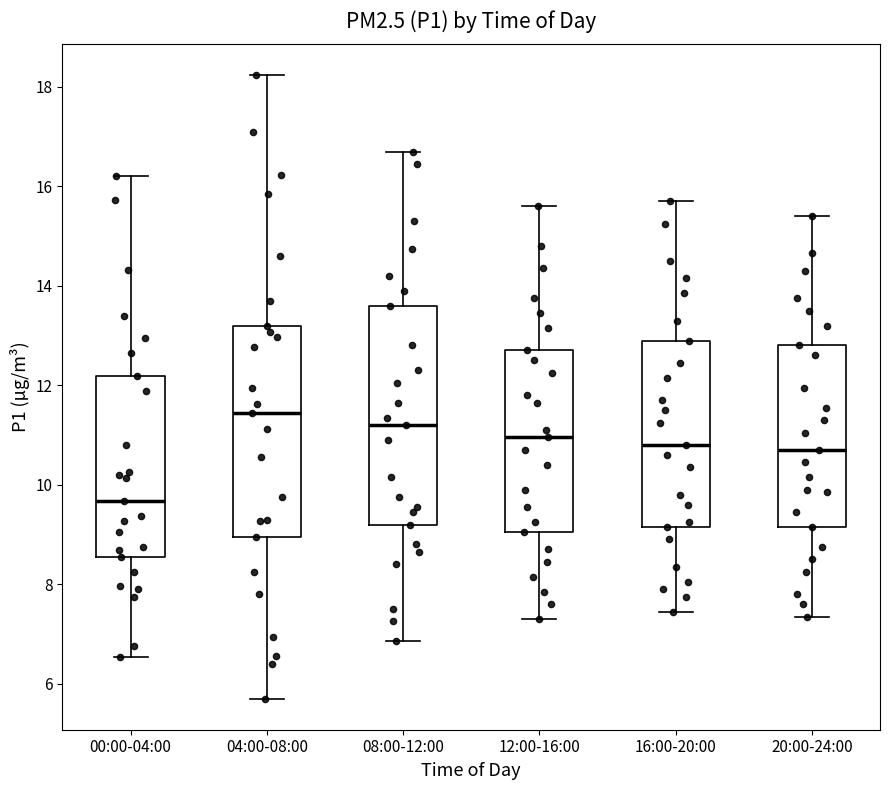

Reading left to right, transcribe this box plot: for each box, give where its median line is, the range the box spans, and where its two whiskers end, as read against the y-axis. The values are not printed on the chart, so give them approximately, as read against the axis.

00:00-04:00: median 9.6, box 8.6 to 12.2, whiskers 6.6 to 16.2
04:00-08:00: median 11.4, box 9.0 to 13.2, whiskers 5.8 to 18.2
08:00-12:00: median 11.2, box 9.2 to 13.6, whiskers 6.8 to 16.8
12:00-16:00: median 11.0, box 9.0 to 12.8, whiskers 7.4 to 15.6
16:00-20:00: median 10.8, box 9.2 to 13.0, whiskers 7.4 to 15.8
20:00-24:00: median 10.8, box 9.2 to 12.8, whiskers 7.4 to 15.4